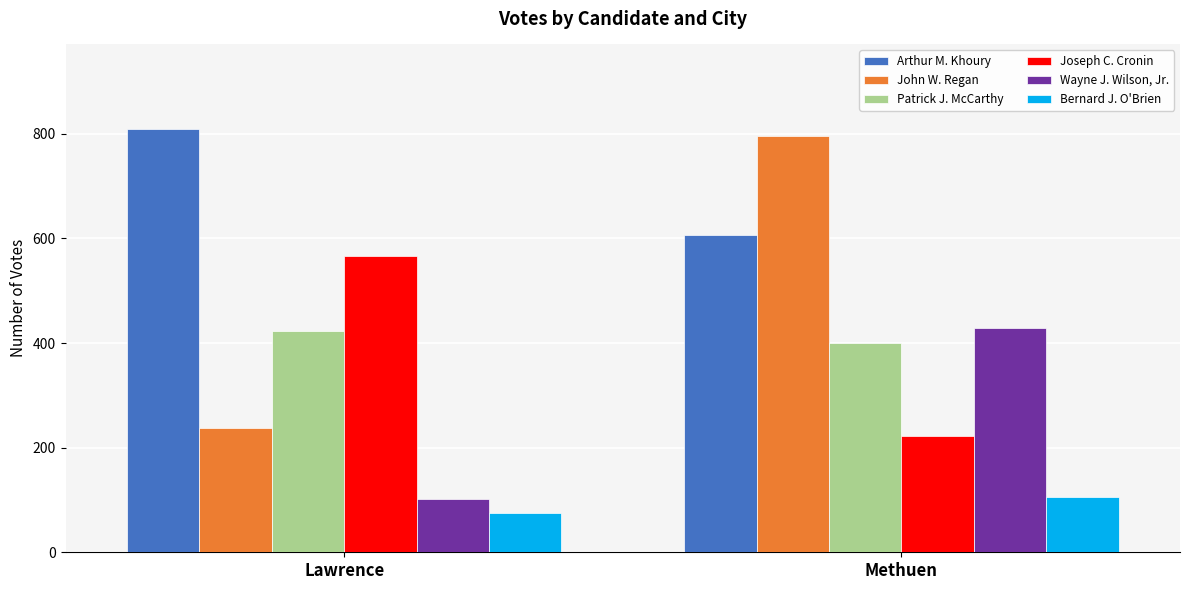

At how many categories does at least one series exceed 560?

2